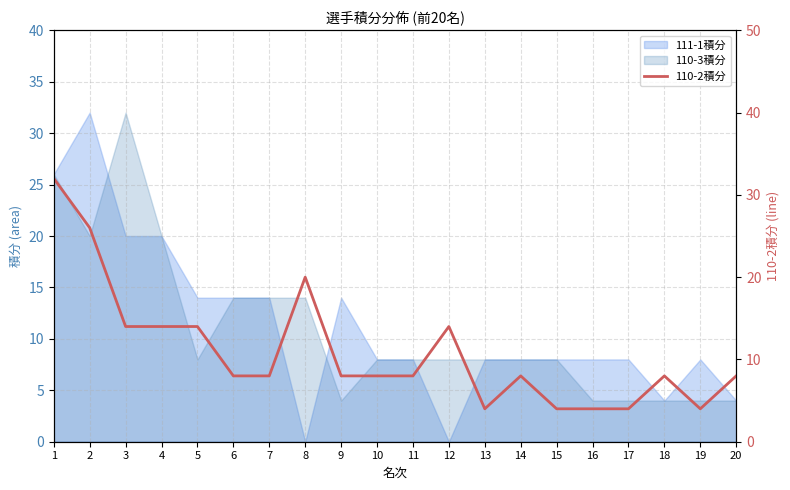

How many values exceed 8?

7